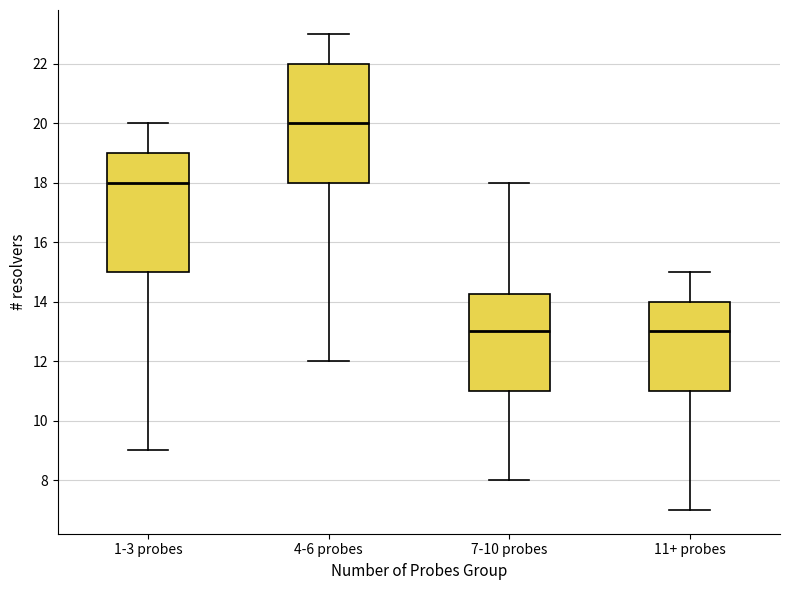

Reading left to right, read every box against the y-axis: the position of its median line, the range the box covers, and the ends of its whiskers. The values are not printed on the chart, so give them approximately, as read against the axis.

1-3 probes: median 18.0, box 15.0 to 19.0, whiskers 9.0 to 20.0
4-6 probes: median 20.0, box 18.0 to 22.0, whiskers 12.0 to 23.0
7-10 probes: median 13.0, box 11.0 to 14.2, whiskers 8.0 to 18.0
11+ probes: median 13.0, box 11.0 to 14.0, whiskers 7.0 to 15.0